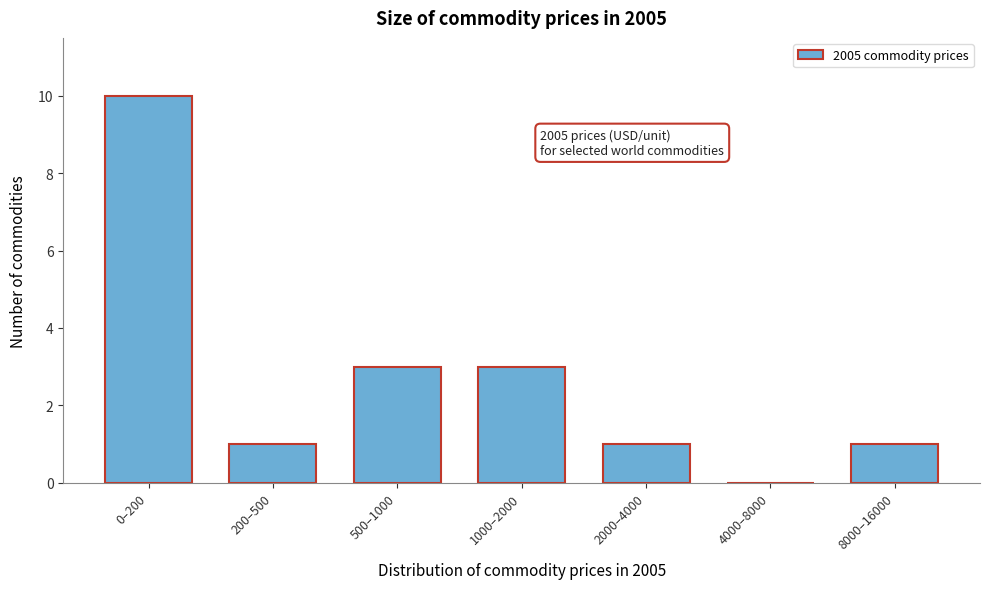

Reading left to right, extract all data points from this chart.

0–200=10	200–500=1	500–1000=3	1000–2000=3	2000–4000=1	4000–8000=0	8000–16000=1